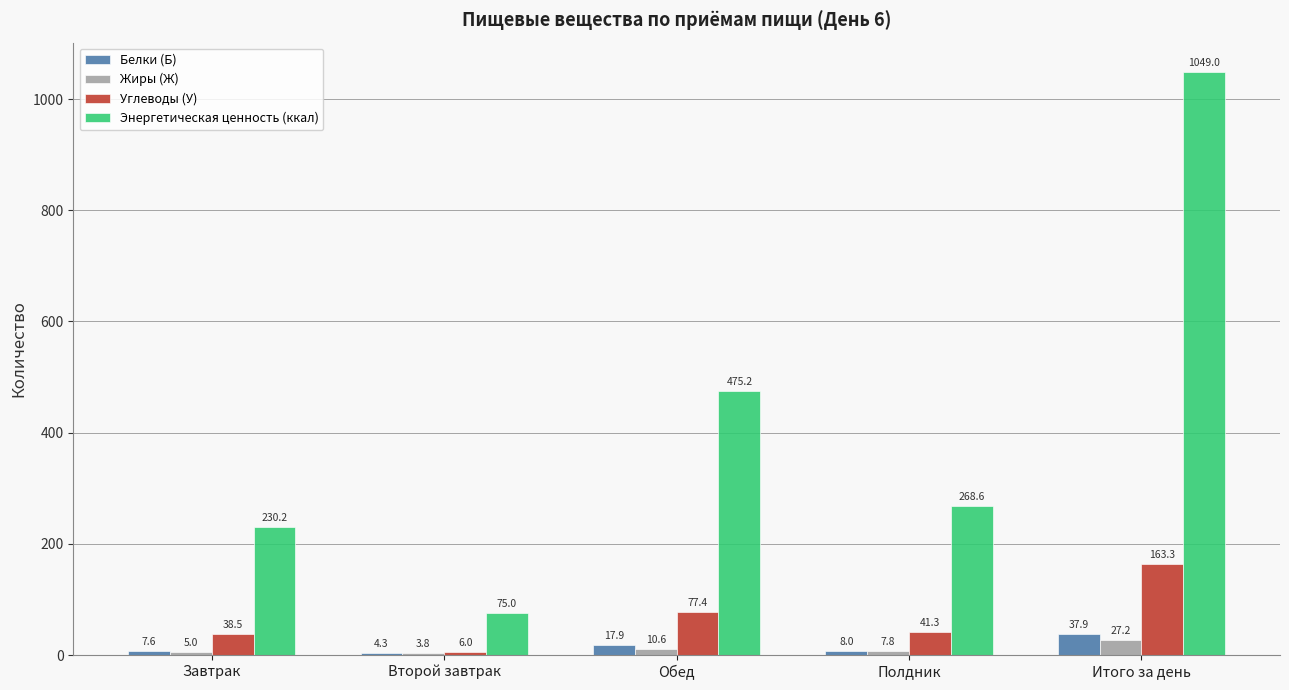

What are all the series names shown in the legend?

Белки (Б), Жиры (Ж), Углеводы (У), Энергетическая ценность (ккал)